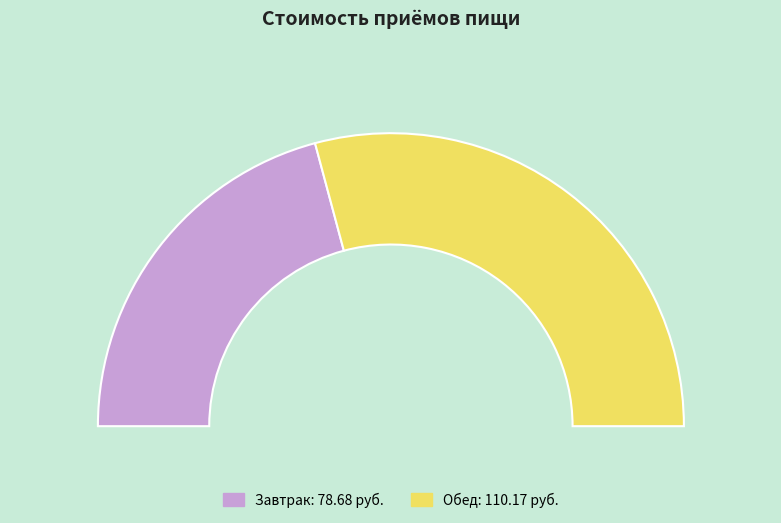

What percentage is the Обед slice, to the nearest percent?

58%